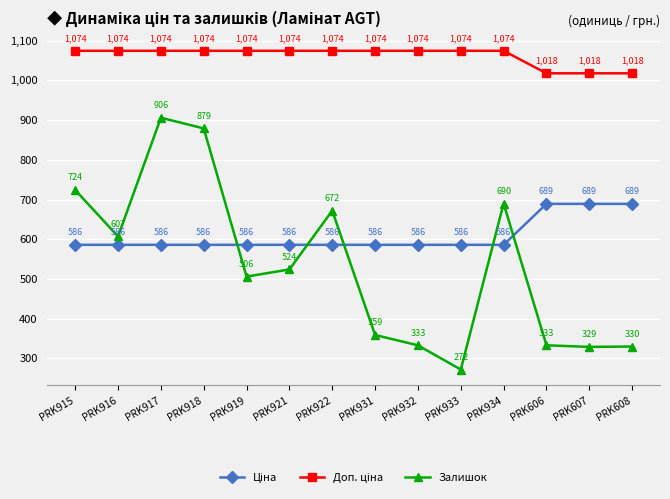

True or false: Залишок has a value of 401.6 at PRK918.

False